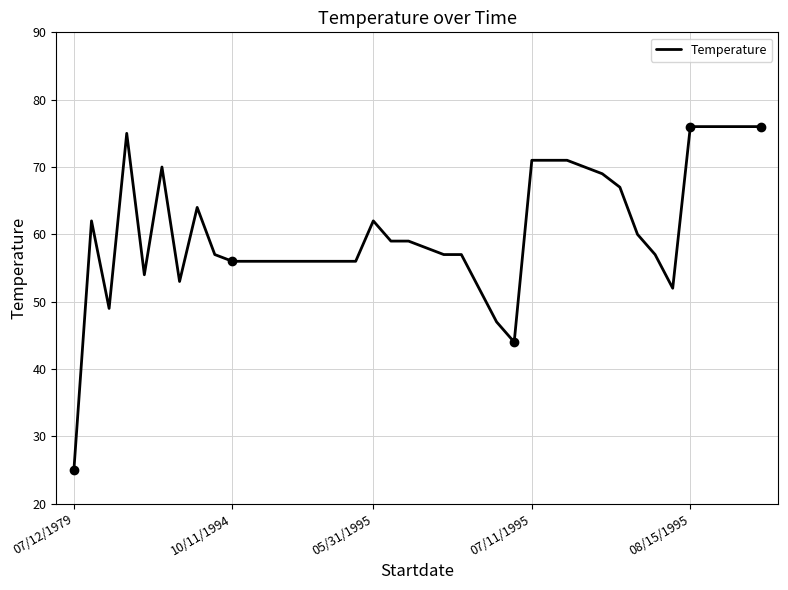

What is the greatest value displayed?

76